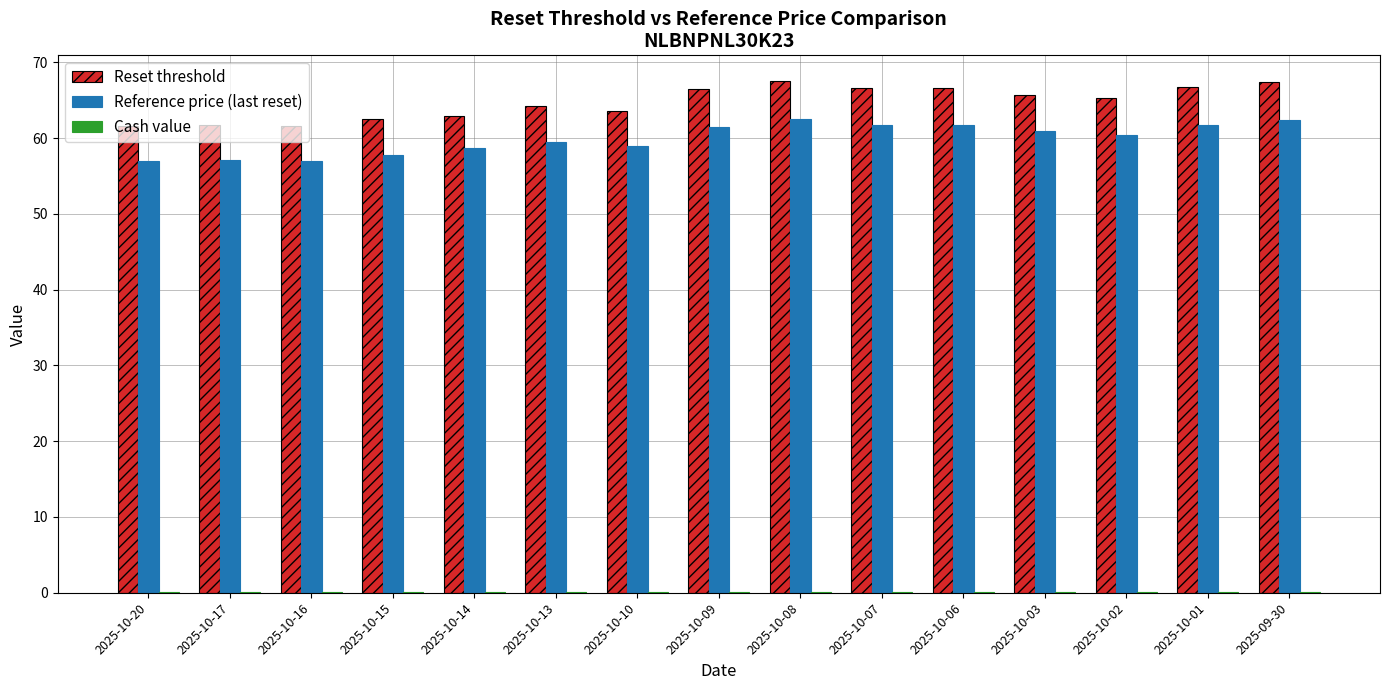

What is the sum of all Reset threshold values?

970.5